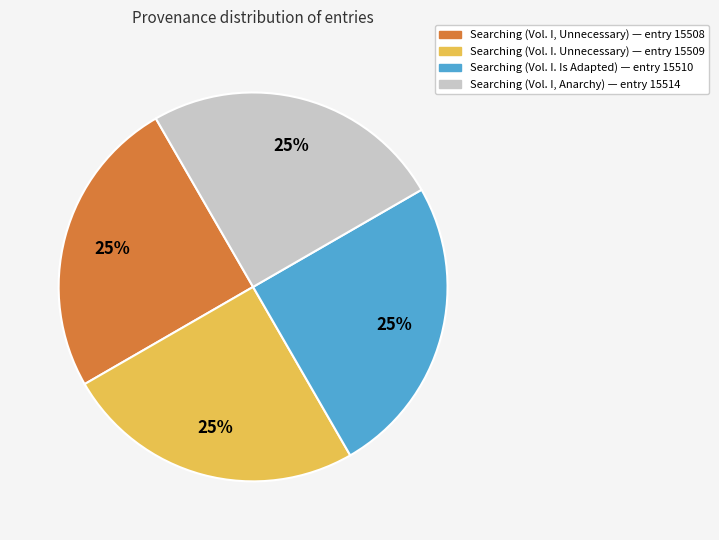

Count the number of slices in the pie.

4